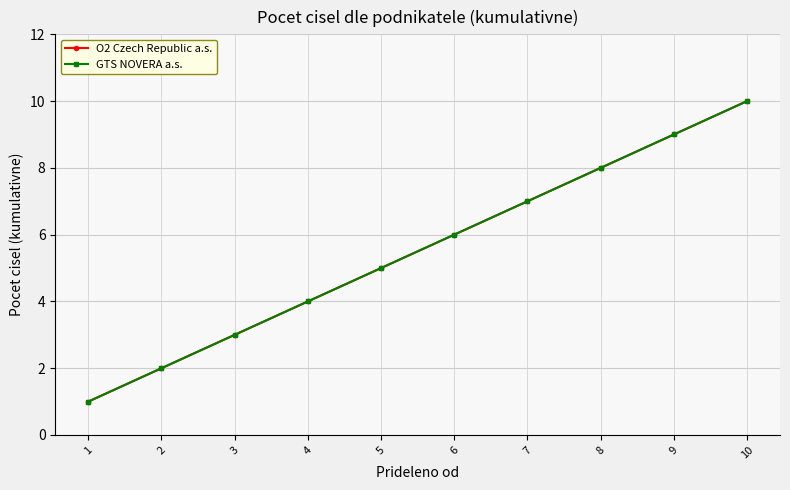

Does the chart have visible grid lines?

Yes